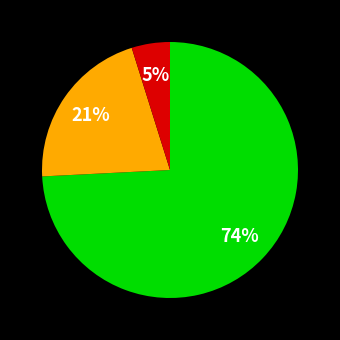

To the nearest percent, what is the average slice percentage?

33%